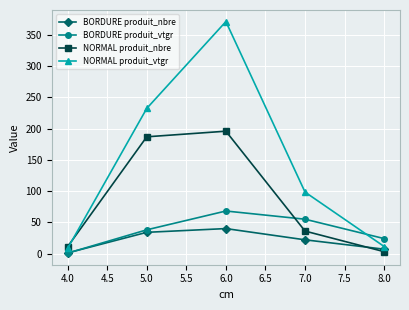

True or false: NORMAL produit_vtgr and BORDURE produit_vtgr intersect in this chart.

True